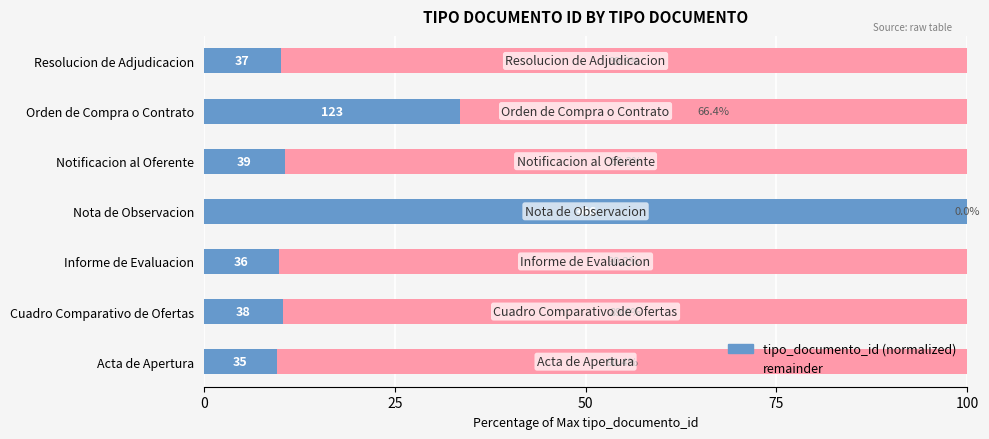

What is the total value across all series at Orden de Compra o Contrato?

100.0